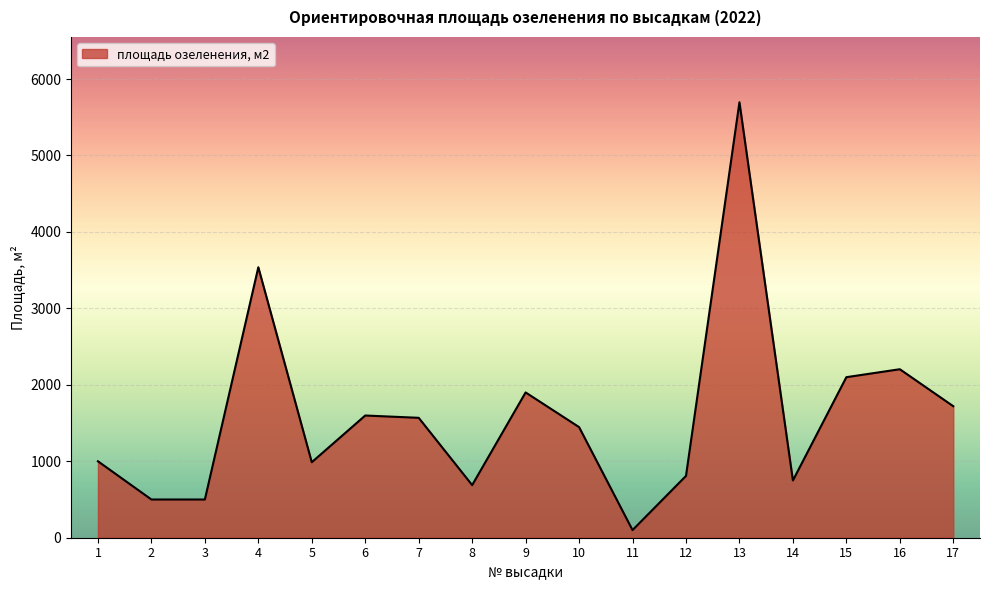

What is the greatest value displayed?

5696.0